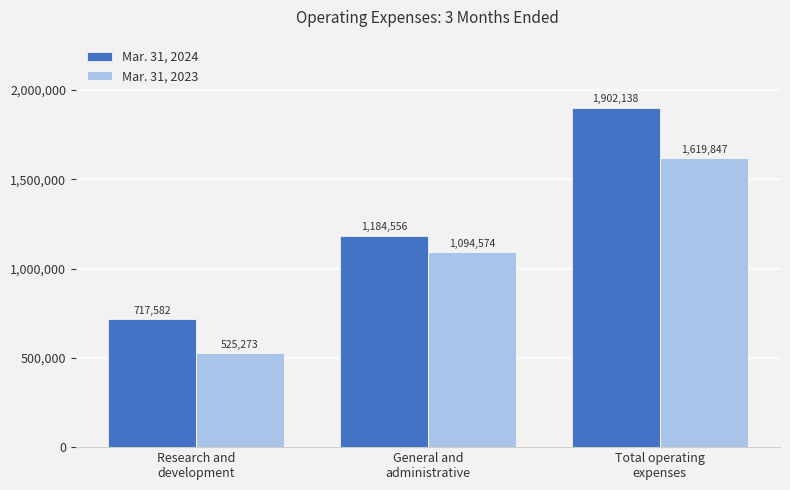

The Mar. 31, 2023 series shows 669853 at Total operating
expenses. True or false?

False